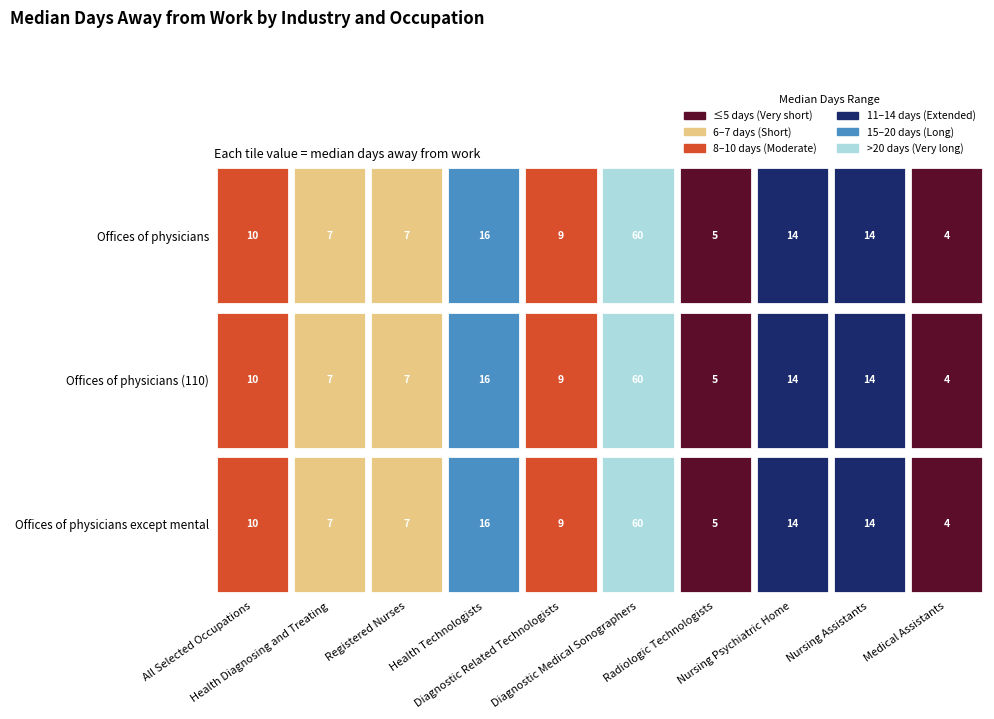

What is the difference between the maximum and minimum values in the Offices of physicians (110) series?

56